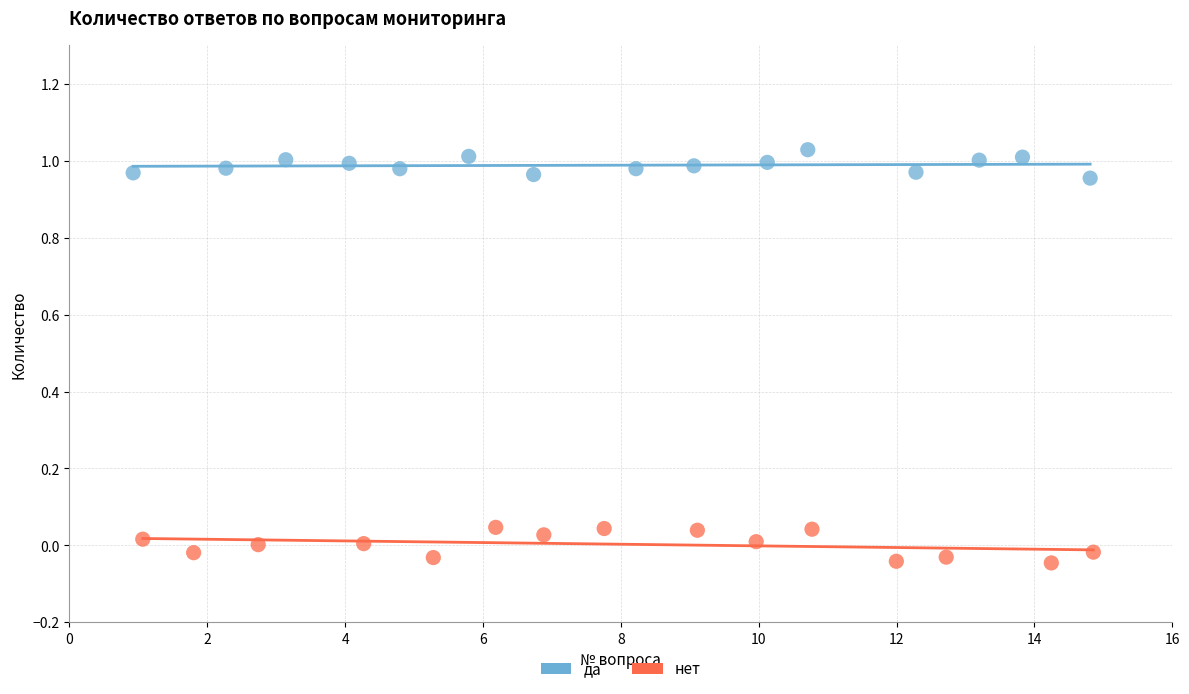

Which series reaches the maximum Y coordinate?

да